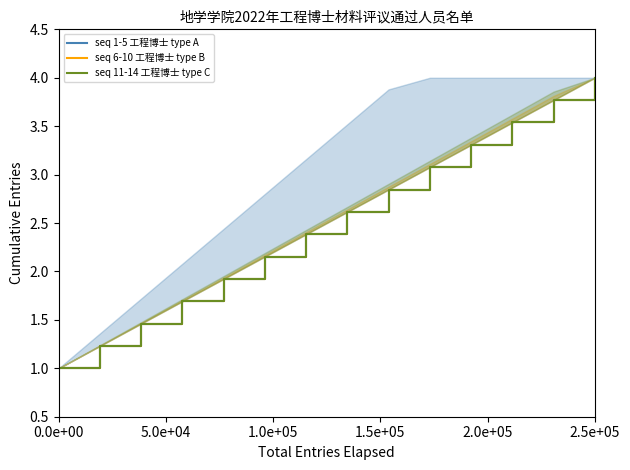

What are all the series names shown in the legend?

seq 1-5 工程博士 type A, seq 6-10 工程博士 type B, seq 11-14 工程博士 type C